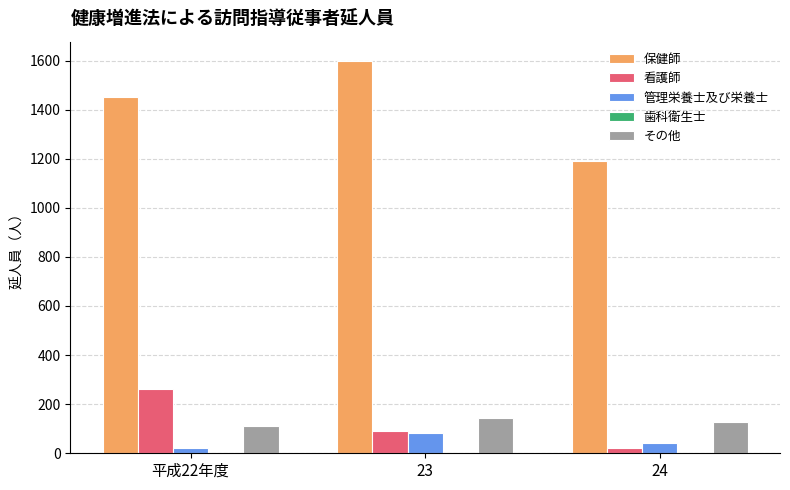

Is the value of その他 at 24 greater than the value of 管理栄養士及び栄養士 at 24?

Yes